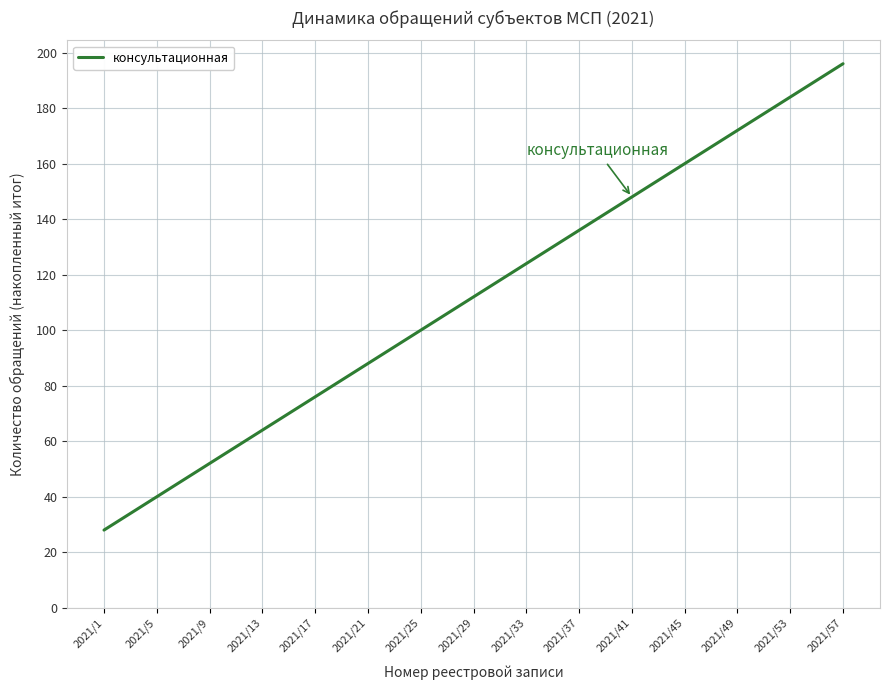

List the labels in order of value, largest first.

2021/57, 2021/53, 2021/49, 2021/45, 2021/41, 2021/37, 2021/33, 2021/29, 2021/25, 2021/21, 2021/17, 2021/13, 2021/9, 2021/5, 2021/1